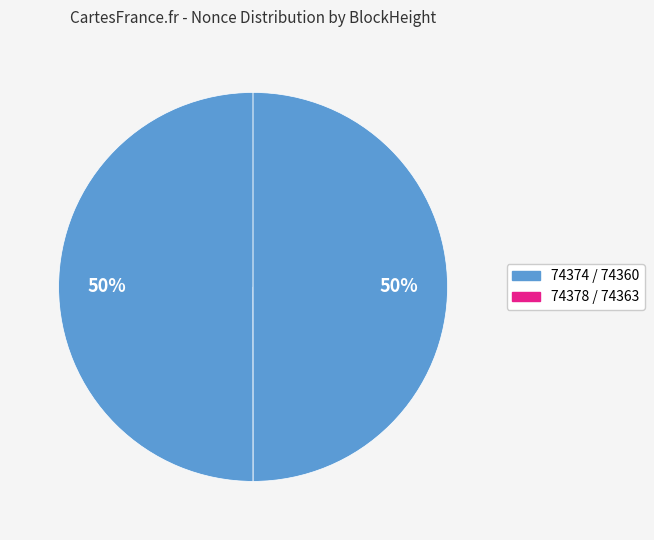

How many slices are in this pie chart?

4